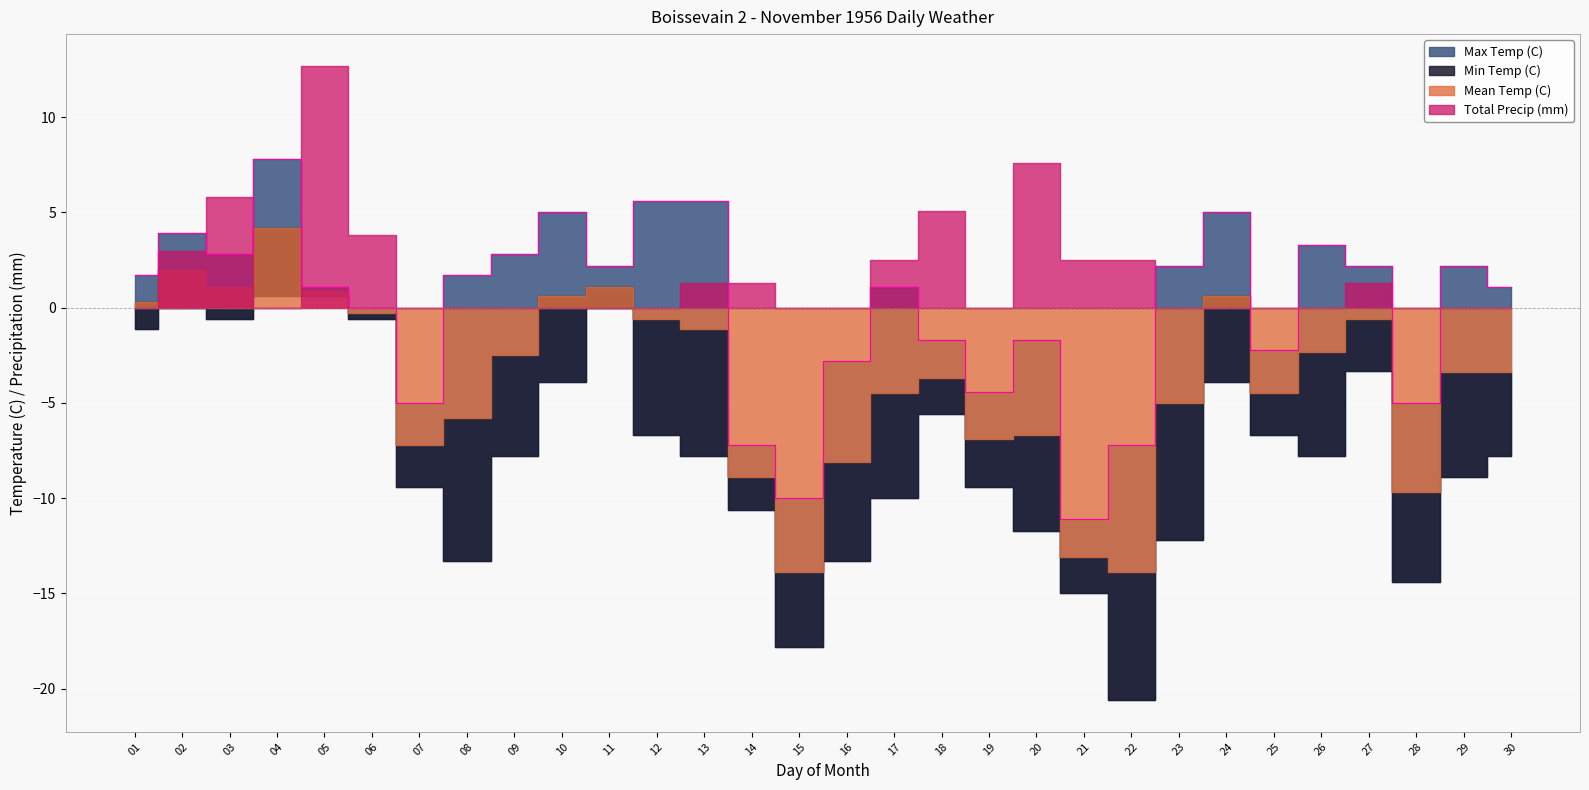

What is the approximate value of Total Precip (mm) at 17?

2.5